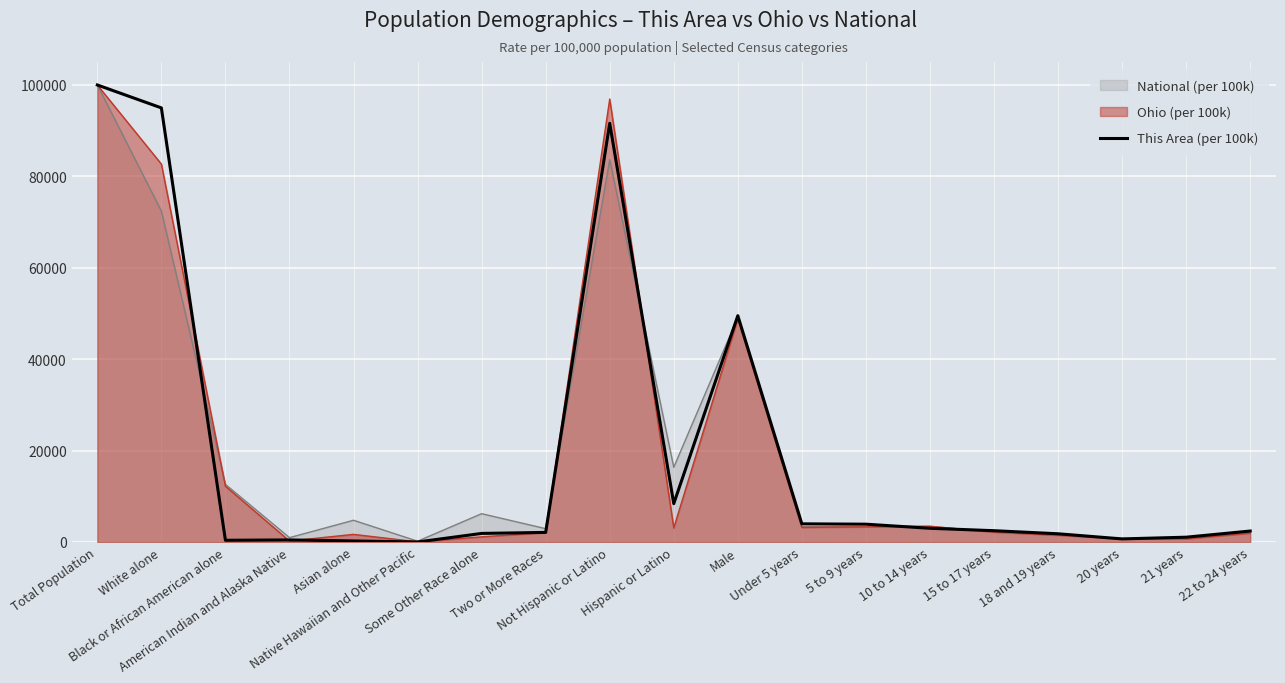

True or false: there are more than 0 points higher than both neighbors.

True